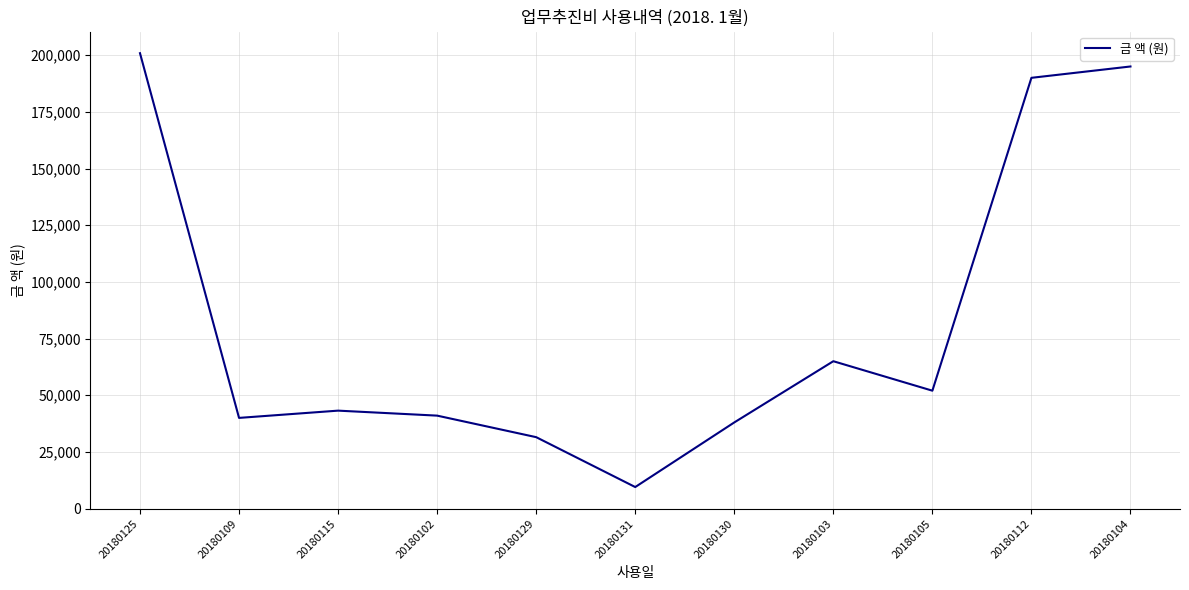

What position from the left is 20180125?

1